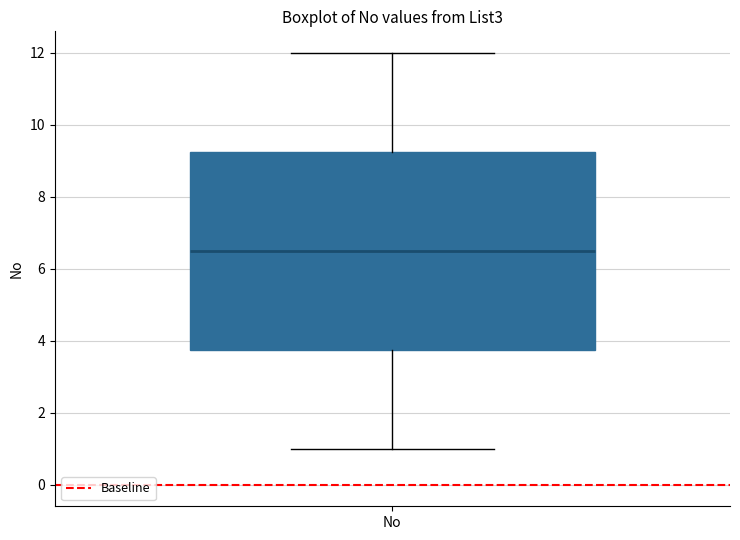

Where is the upper edge of the box for No on the y-axis? The values are not printed on the chart, so give them approximately, as read against the axis.

9.2